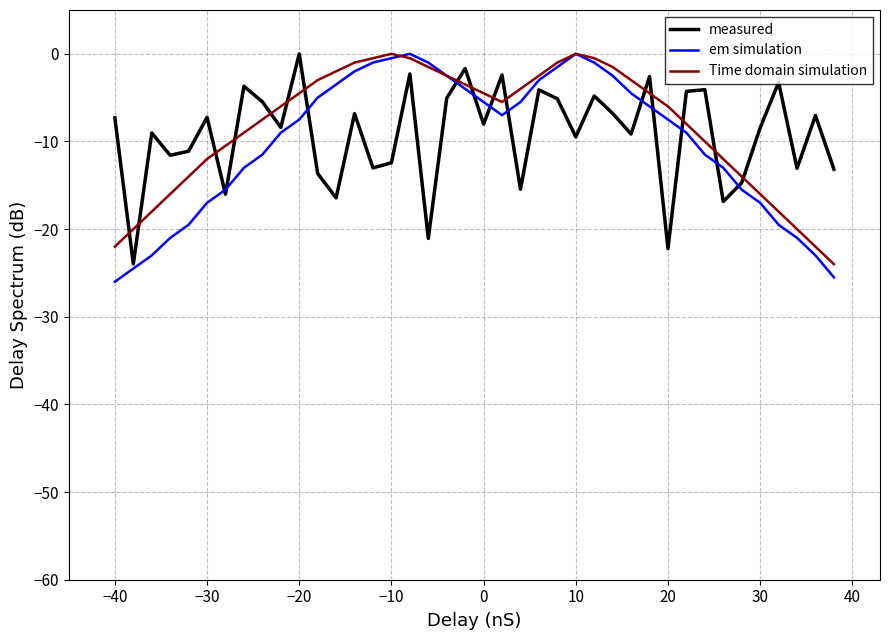

What is the minimum value for em simulation?

-26.0